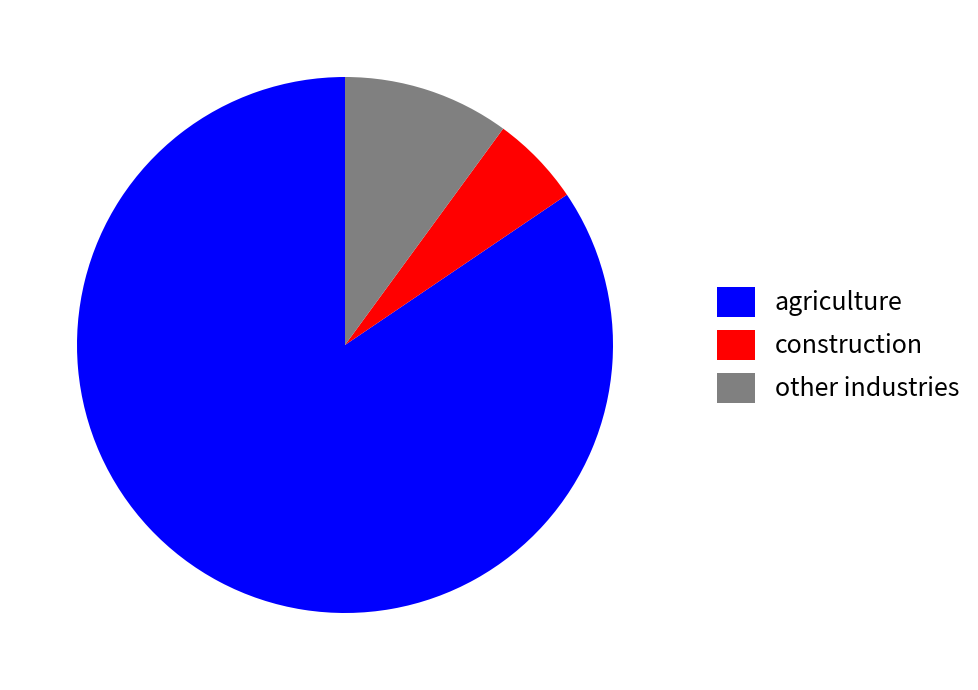

Combined, do agriculture and other industries account for over 50%?

Yes